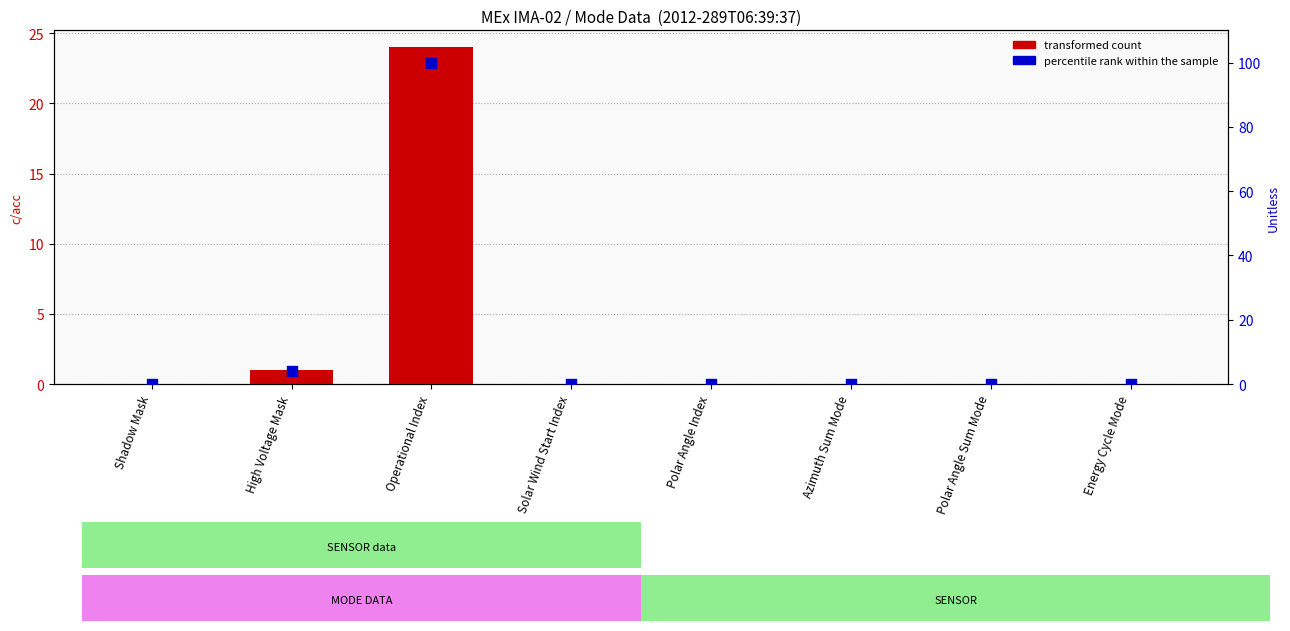

Is the value of percentile rank within the sample at Operational Index greater than the value of transformed count at Azimuth Sum Mode?

Yes